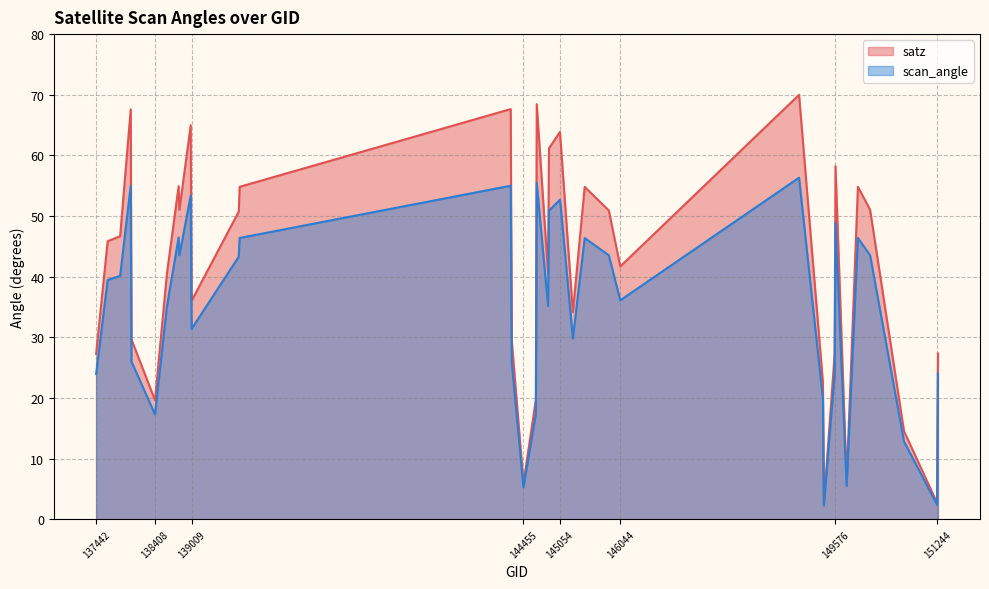

Reading left to right, transcribe all the data shown in this chart.

satz: 27.3	45.9	46.7	67.6	29.7	19.6	40.5	54.9	51.0	65.0	36.0	50.7	54.8	67.6	29.5	6.0	19.7	68.5	40.5	61.2	63.9	61.9	34.1	54.8	50.9	41.7	70.0	22.5	2.6	27.2	58.2	6.2	54.8	51.0	14.6	2.7	27.4
scan_angle: 24.0	39.5	40.1	55.0	26.0	17.3	35.1	46.5	43.5	53.4	31.4	43.3	46.4	55.0	25.8	5.3	17.4	55.5	35.2	50.9	52.7	51.4	29.8	46.4	43.5	36.1	56.3	19.8	2.3	23.9	48.9	5.5	46.4	43.5	12.9	2.4	24.0